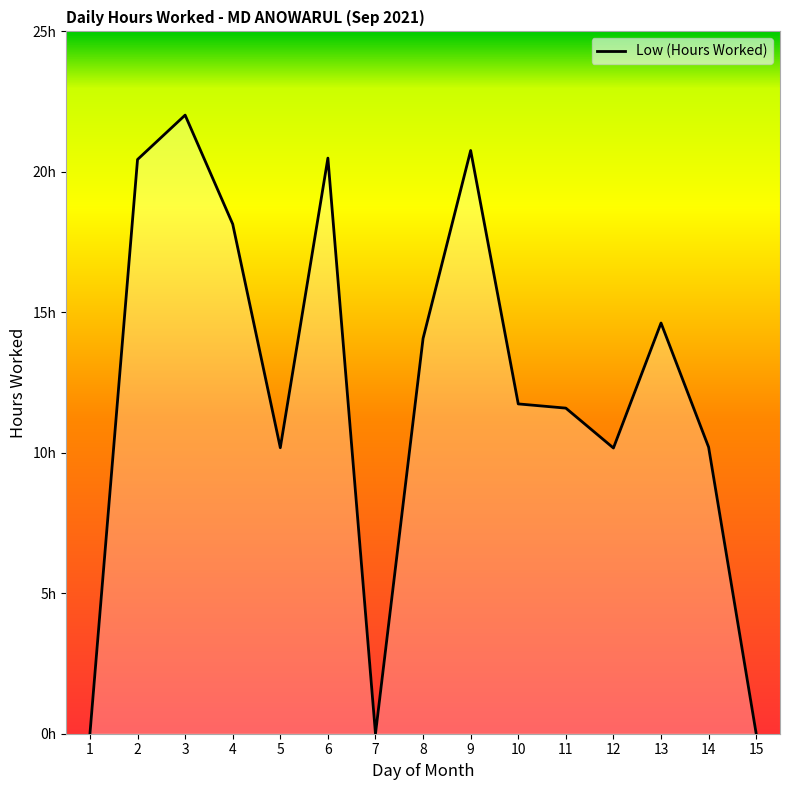

Does the chart have visible grid lines?

No